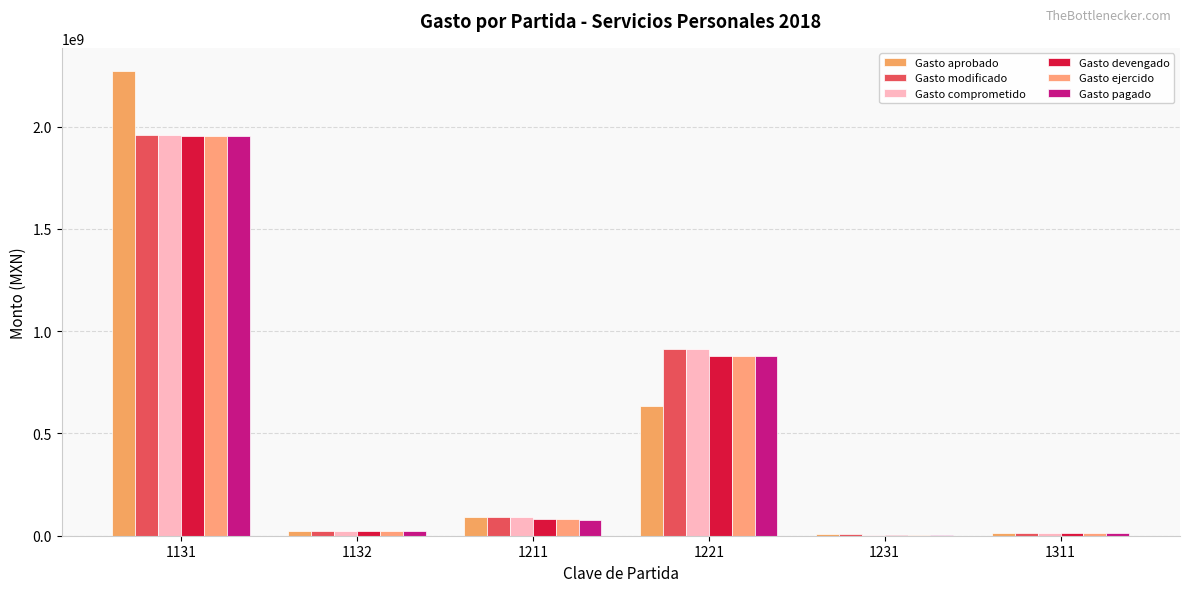

How many groups of bars are there?

6